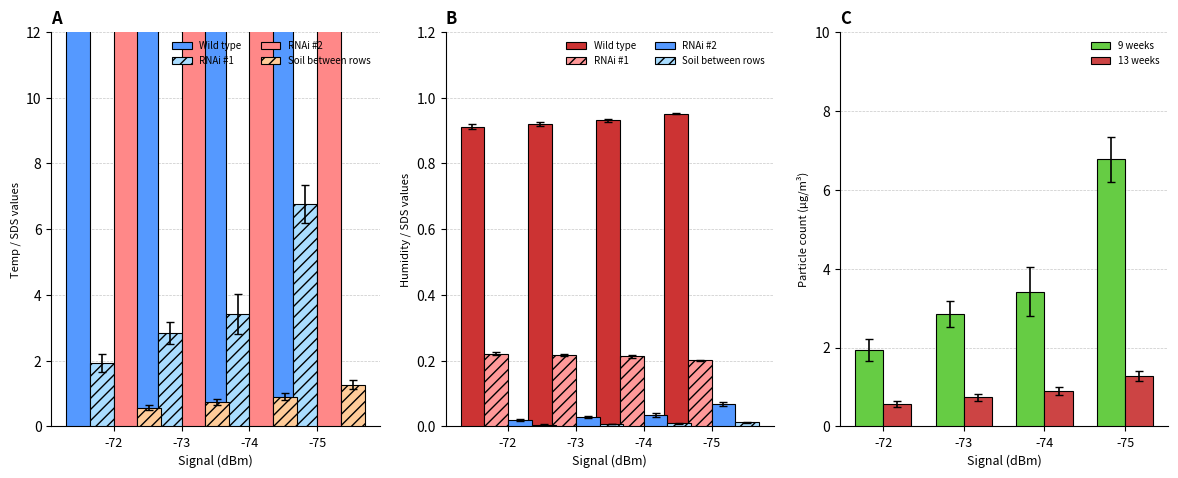

What is the value of the Wild type bar at the 1st from the left?

0.9